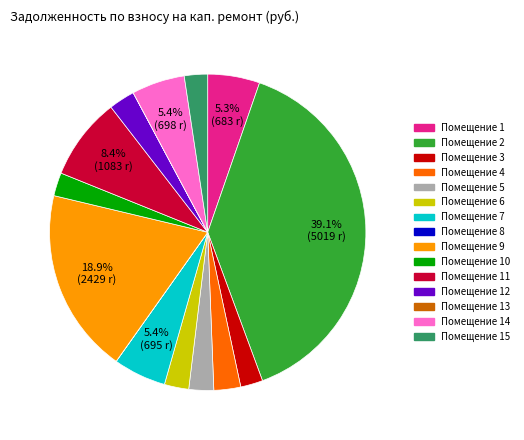

Is there a majority slice in this chart?

No